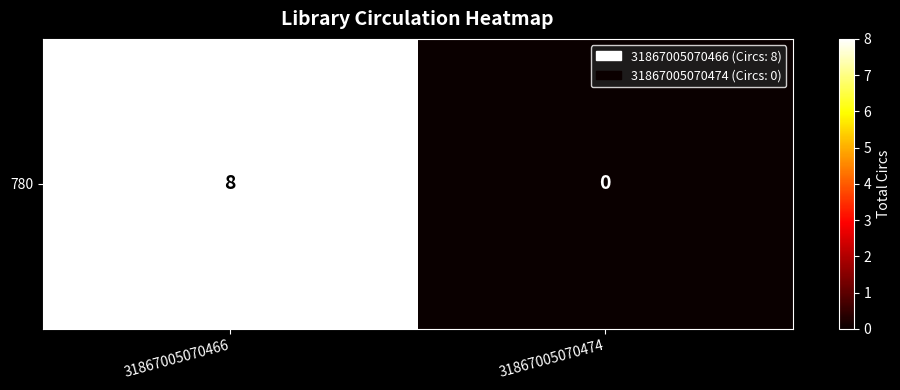

True or false: the data shows 14 at 31867005070466.

False